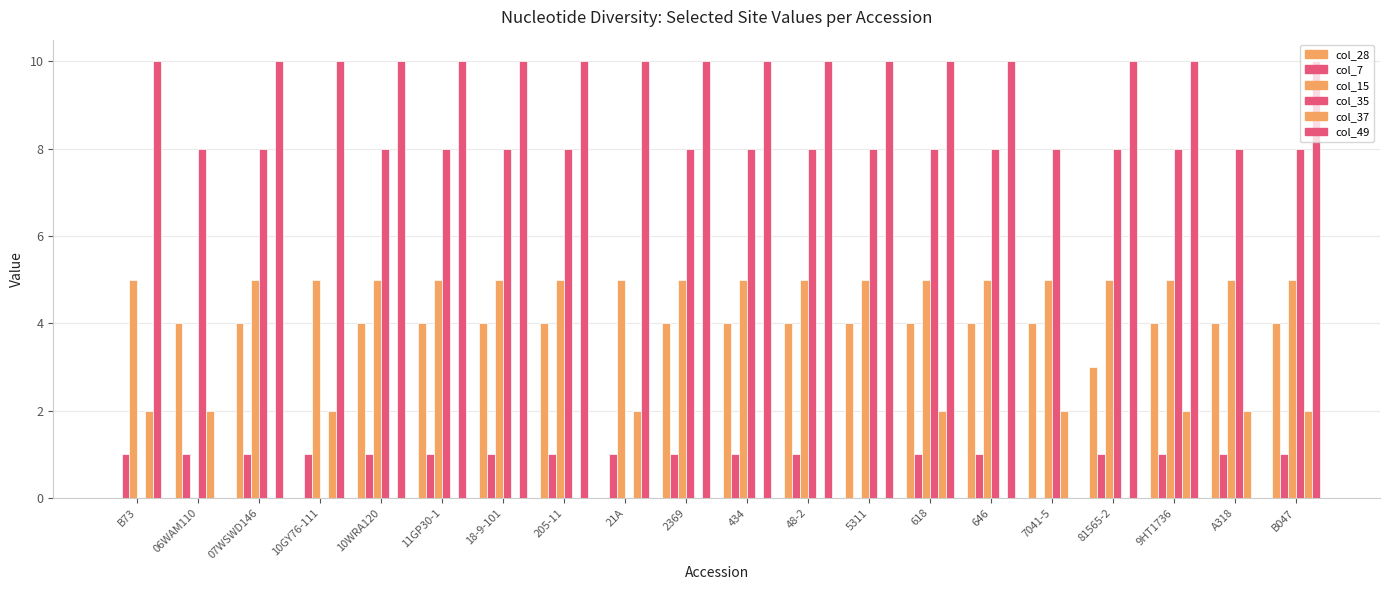

True or false: col_49 has a value of 16 at B047.

False